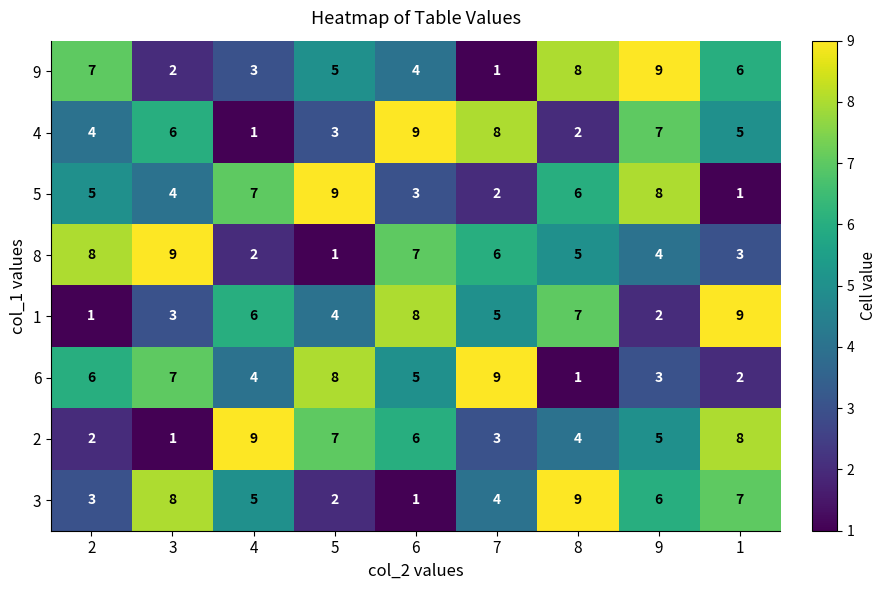

What is the total value across all series at 2?

36